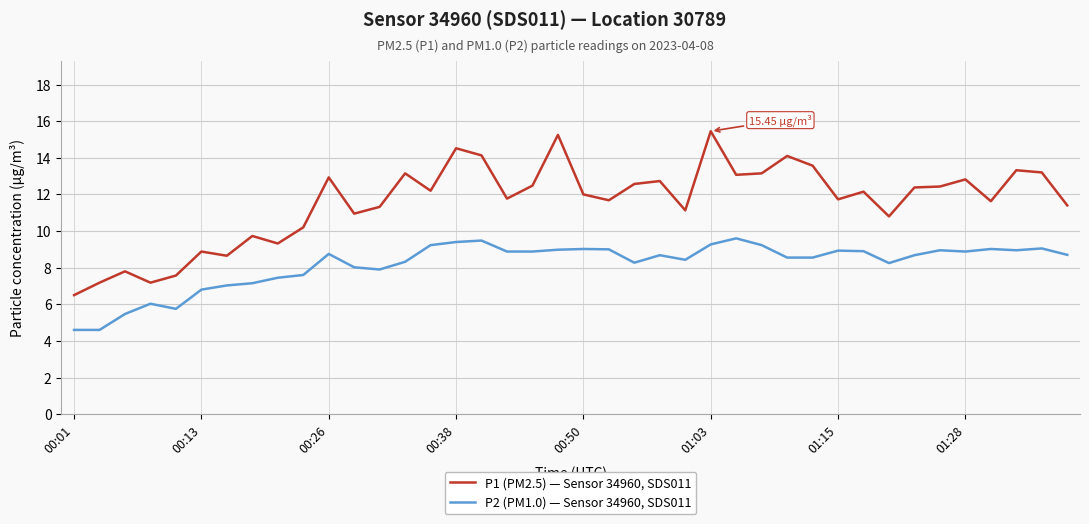

What is the smallest value displayed?

4.6